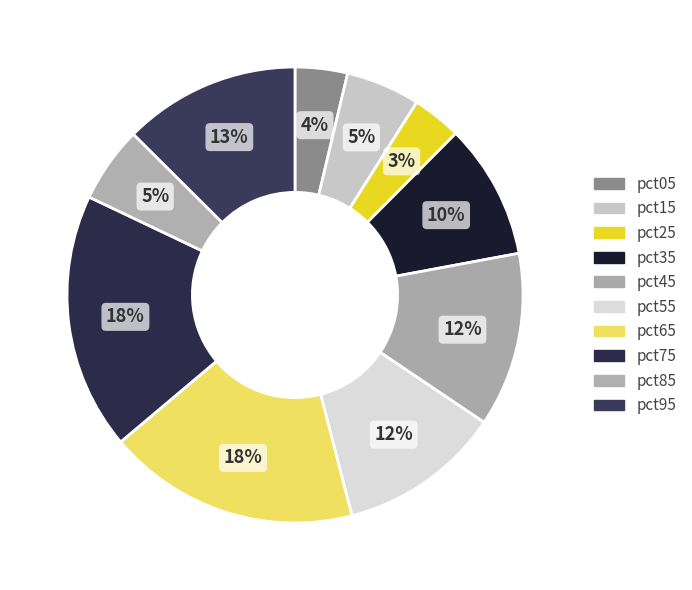

To the nearest percent, what is the average slice percentage?

10%